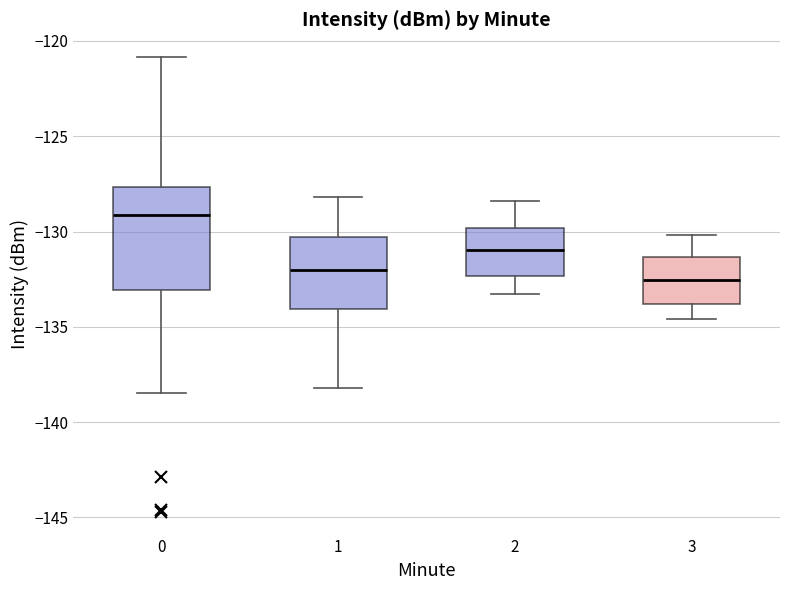

Reading left to right, transcribe this box plot: for each box, give where its median line is, the range the box spans, and where its two whiskers end, as read against the y-axis. The values are not printed on the chart, so give them approximately, as read against the axis.

0: median -129.0, box -133.0 to -127.5, whiskers -138.5 to -121.0
1: median -132.0, box -134.0 to -130.5, whiskers -138.0 to -128.0
2: median -131.0, box -132.5 to -130.0, whiskers -133.5 to -128.5
3: median -132.5, box -134.0 to -131.5, whiskers -134.5 to -130.0